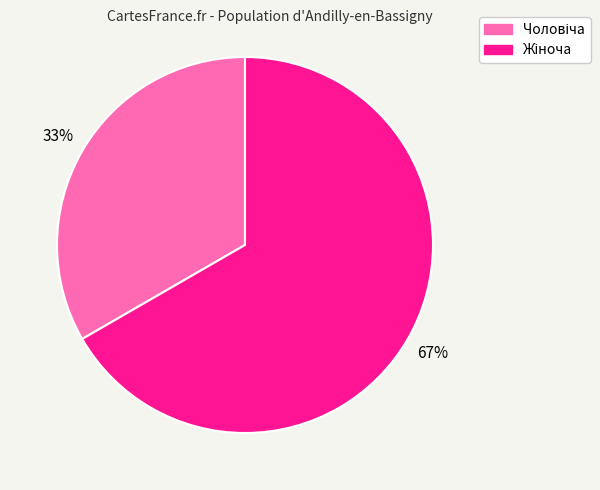

Does any single category account for the majority?

Yes